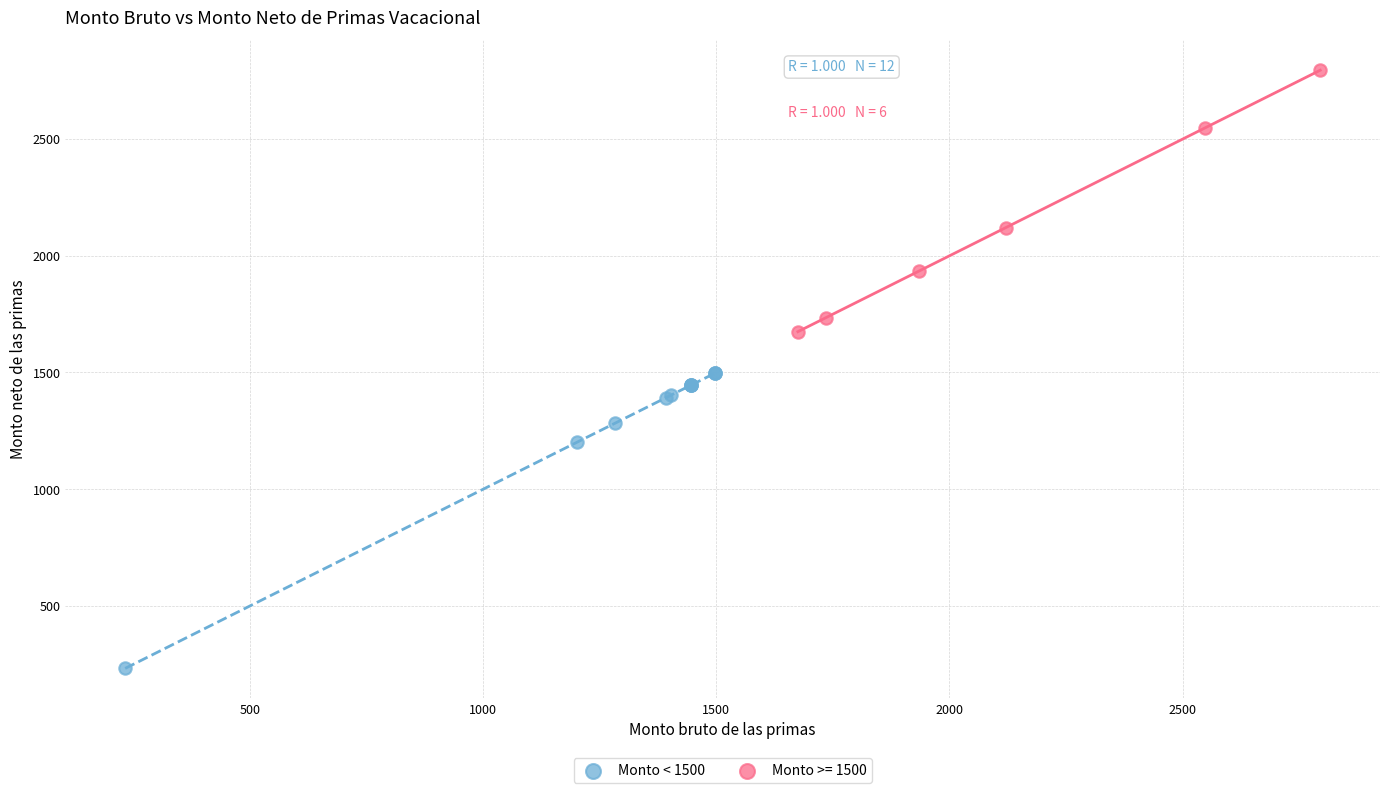

Which series reaches the maximum Y coordinate?

Monto >= 1500